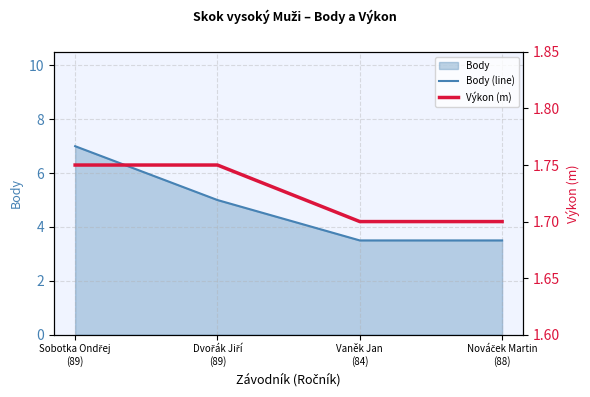

What is the difference between the maximum and minimum values in the Body (line) series?

3.5